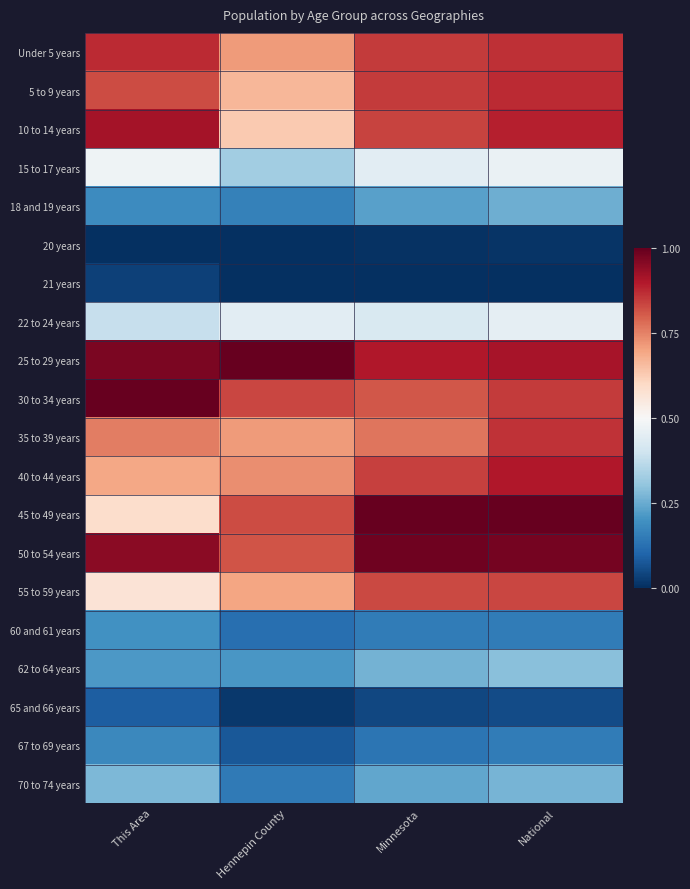

What is the greatest value displayed?

1.0